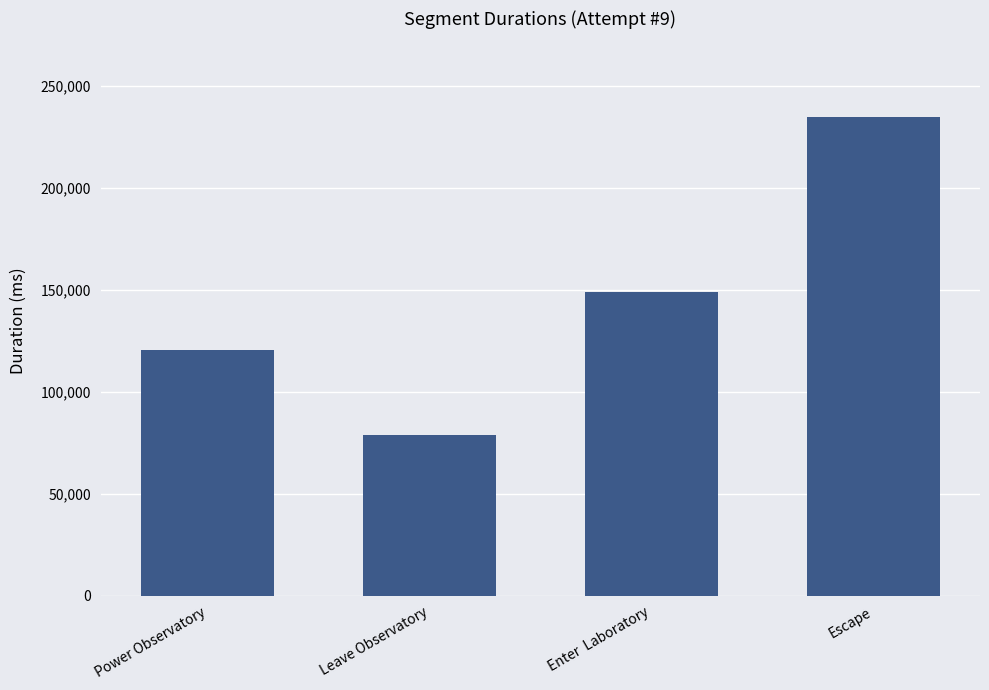

Rank the categories by value from highest to lowest.

Escape, Enter  Laboratory, Power Observatory, Leave Observatory